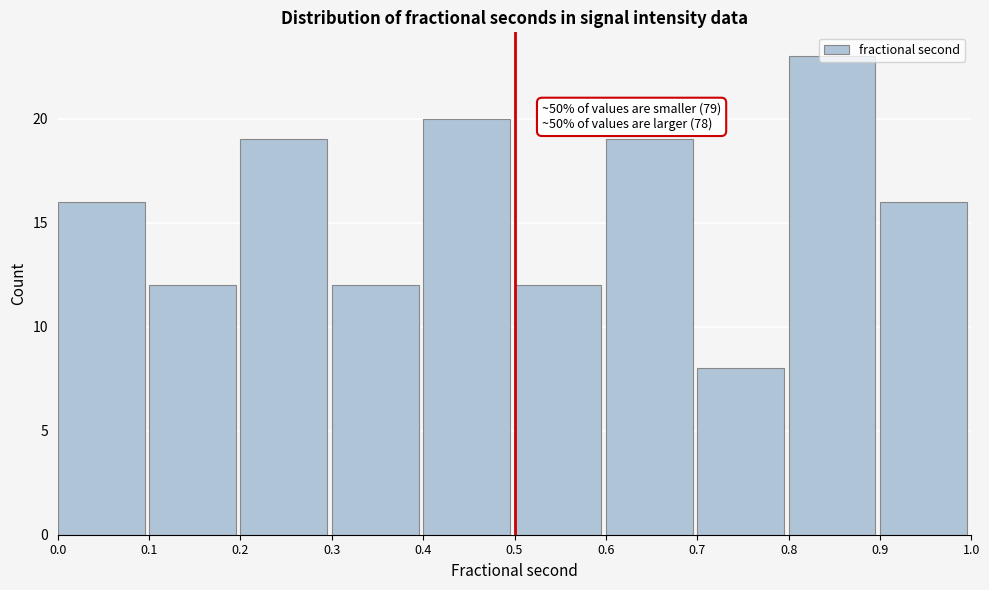

Over which range of the x-axis is the bar tallest?

0.8 to 0.9